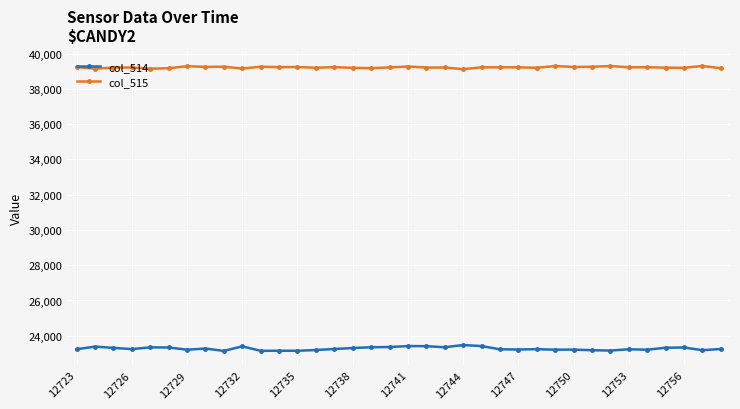

Which series has the largest range (max minus min)?

col_514